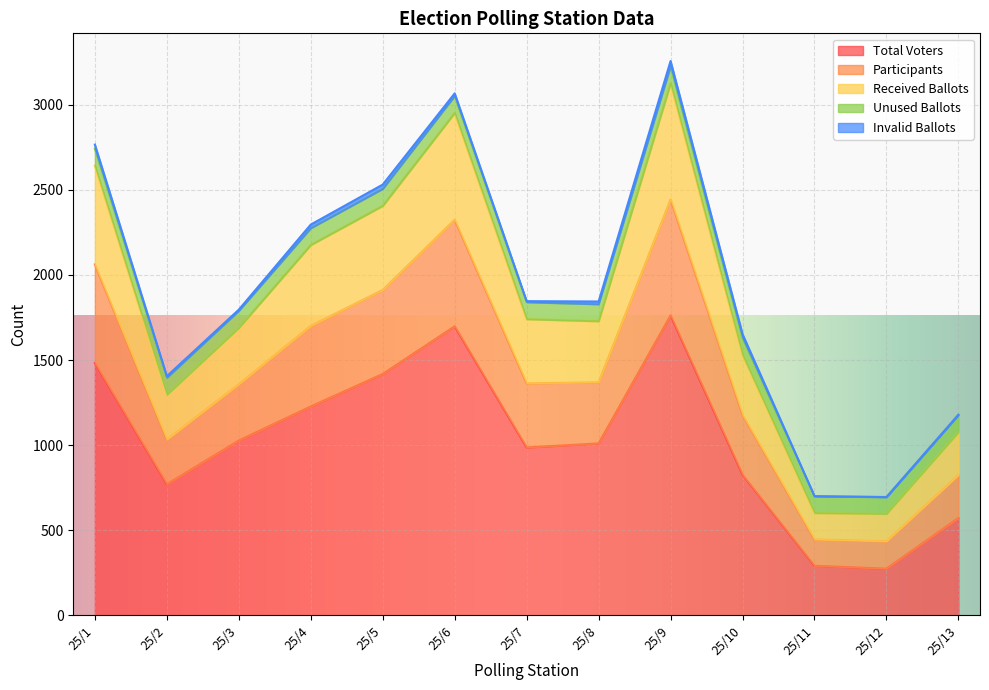

What is the lowest value of the Received Ballots series?

596